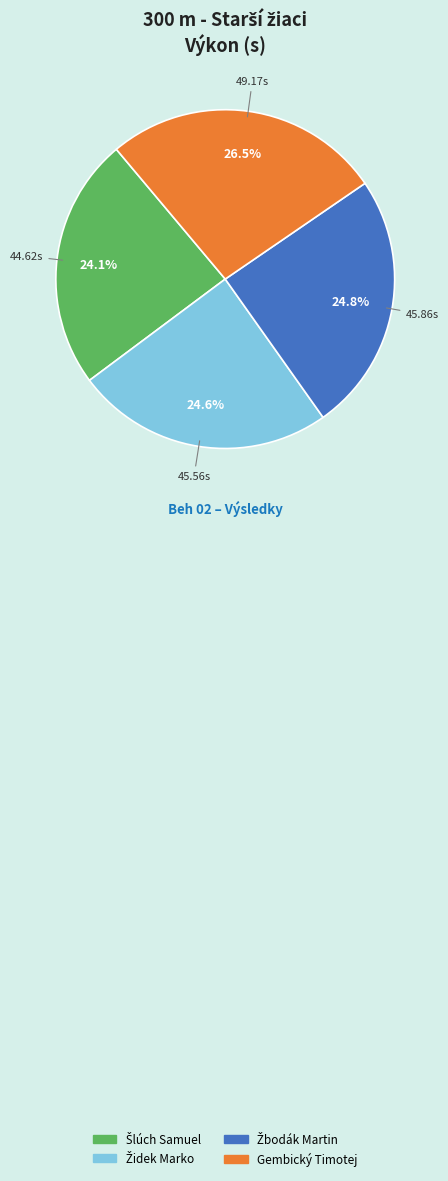

Is there any slice that represents more than half of the pie?

No